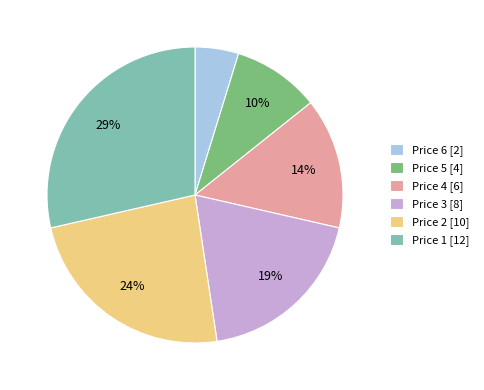

What is the ratio of the value at Price 1 [12] to the value at Price 2 [10]?

1.2